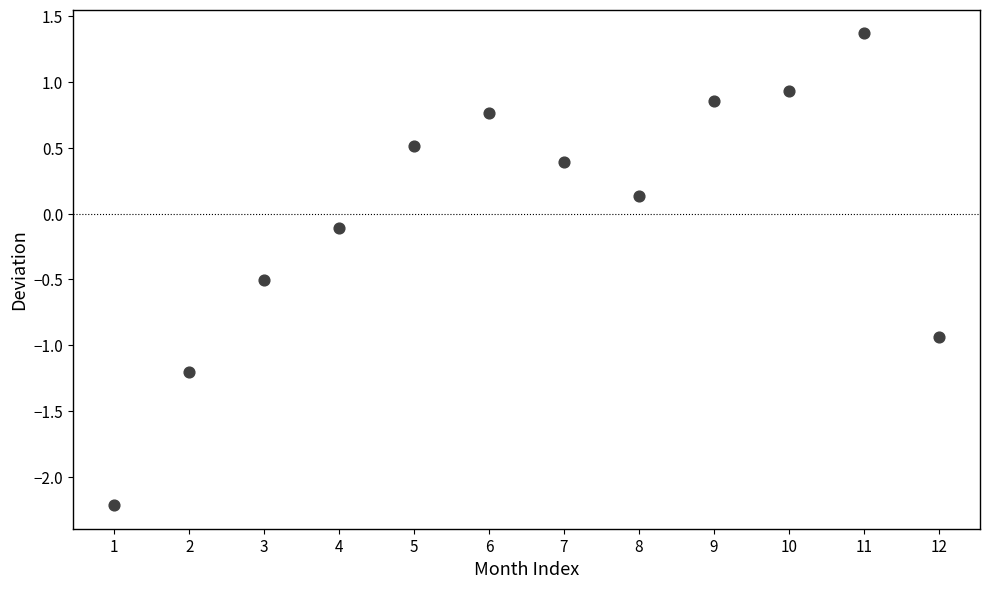

What is the range of Y values (max minus min)?

3.6